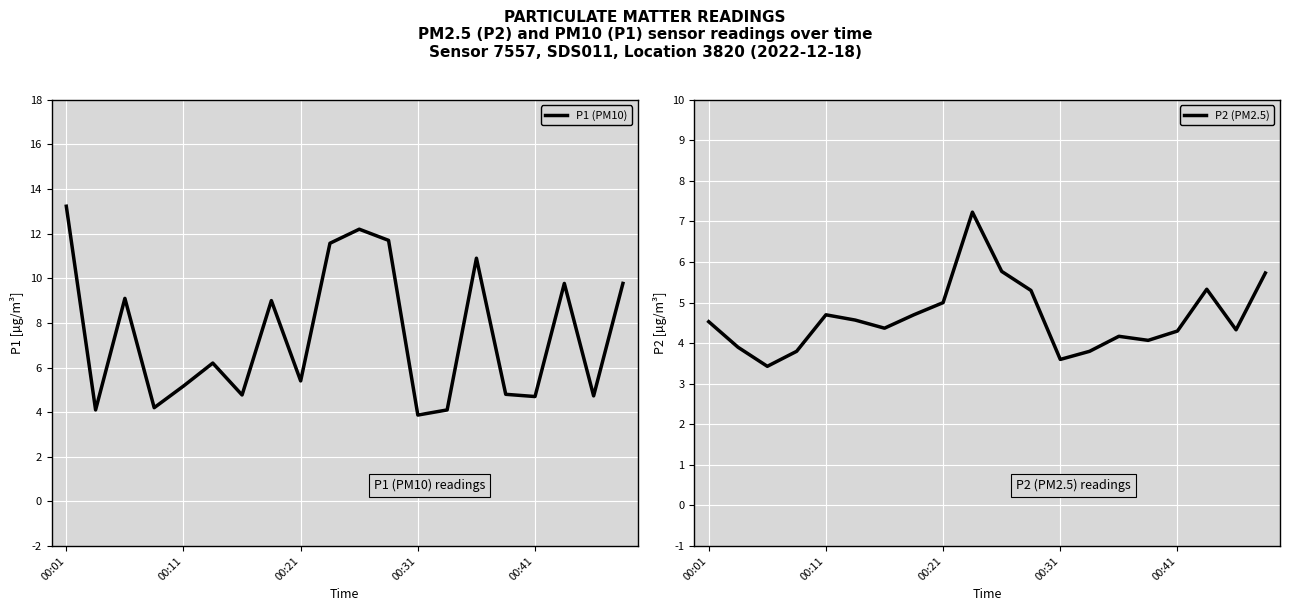

What is the label of the 1st point from the left?

00:01